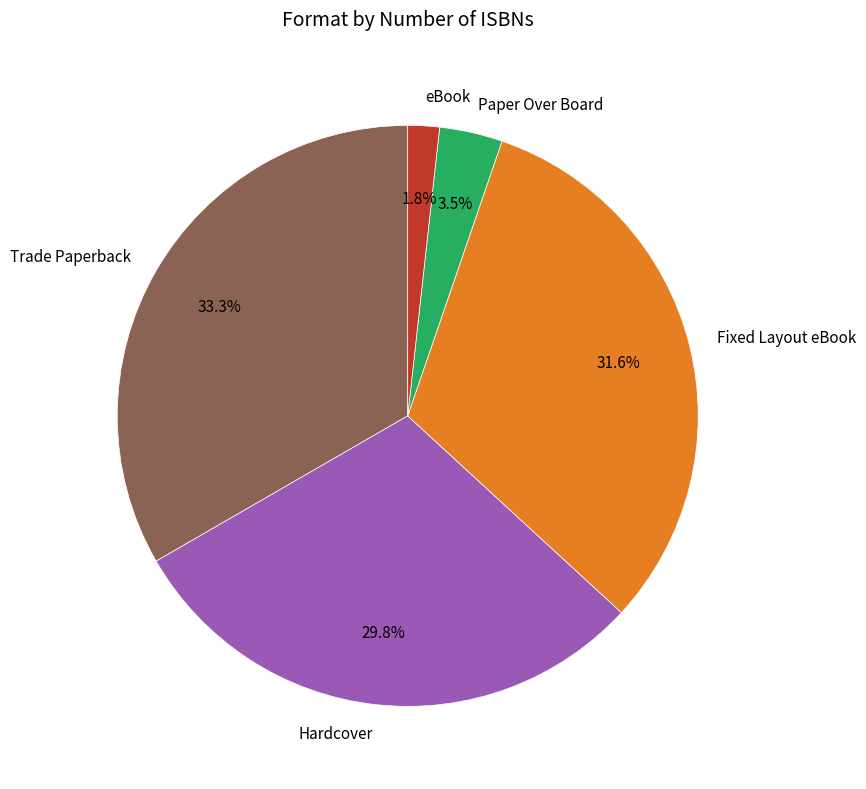

Which slice is the smallest?

eBook